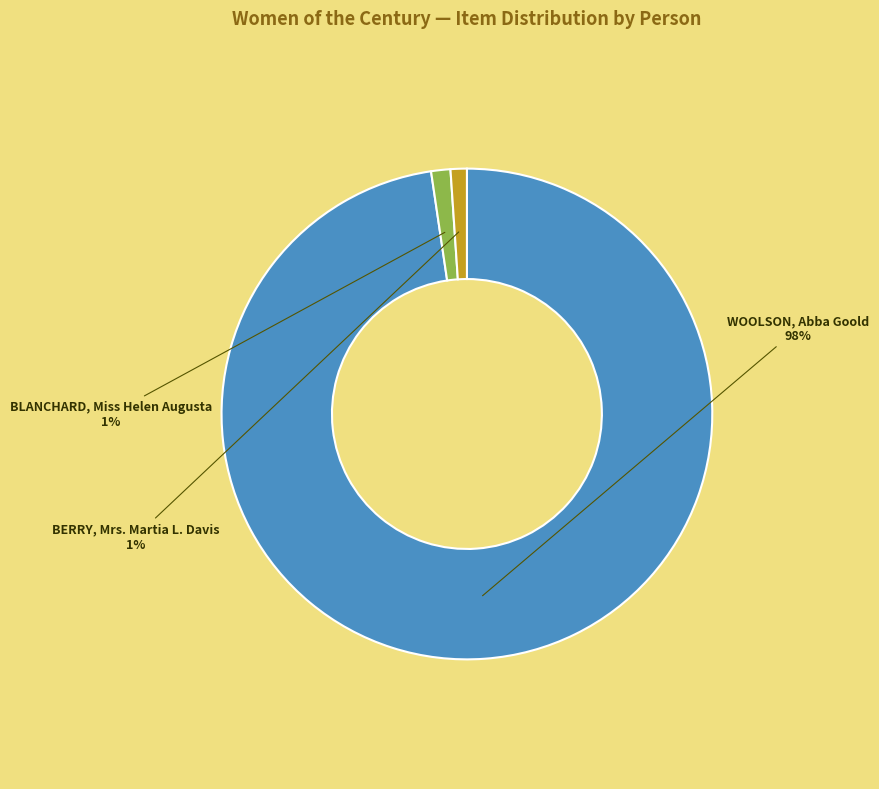

Is it true that BLANCHARD, Miss Helen Augusta is 11% of the pie?

False